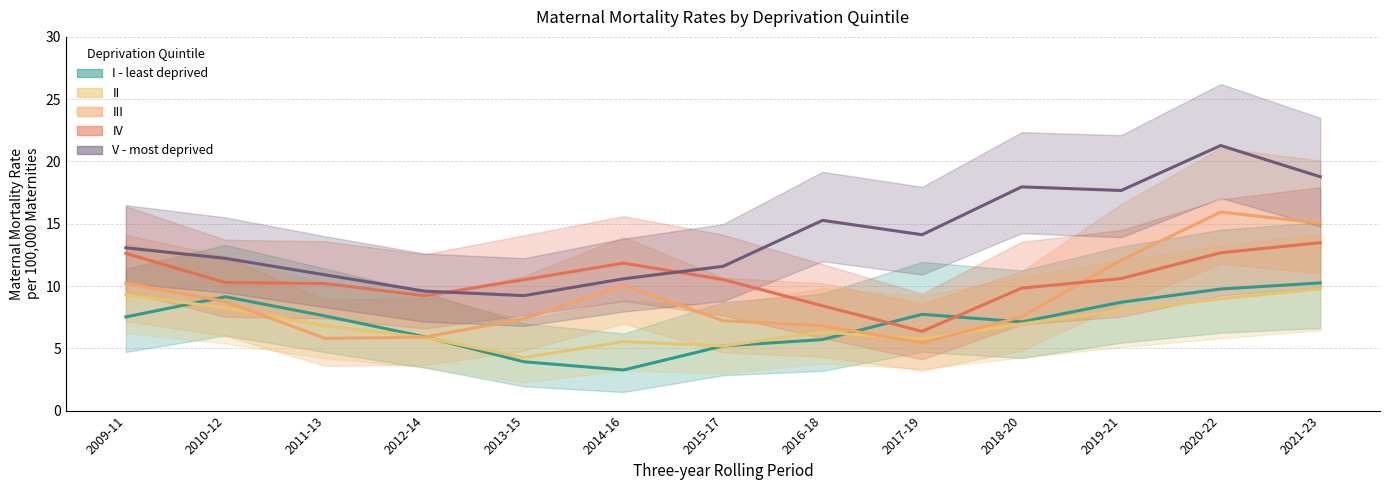

Does the chart display data point markers on the line(s)?

No